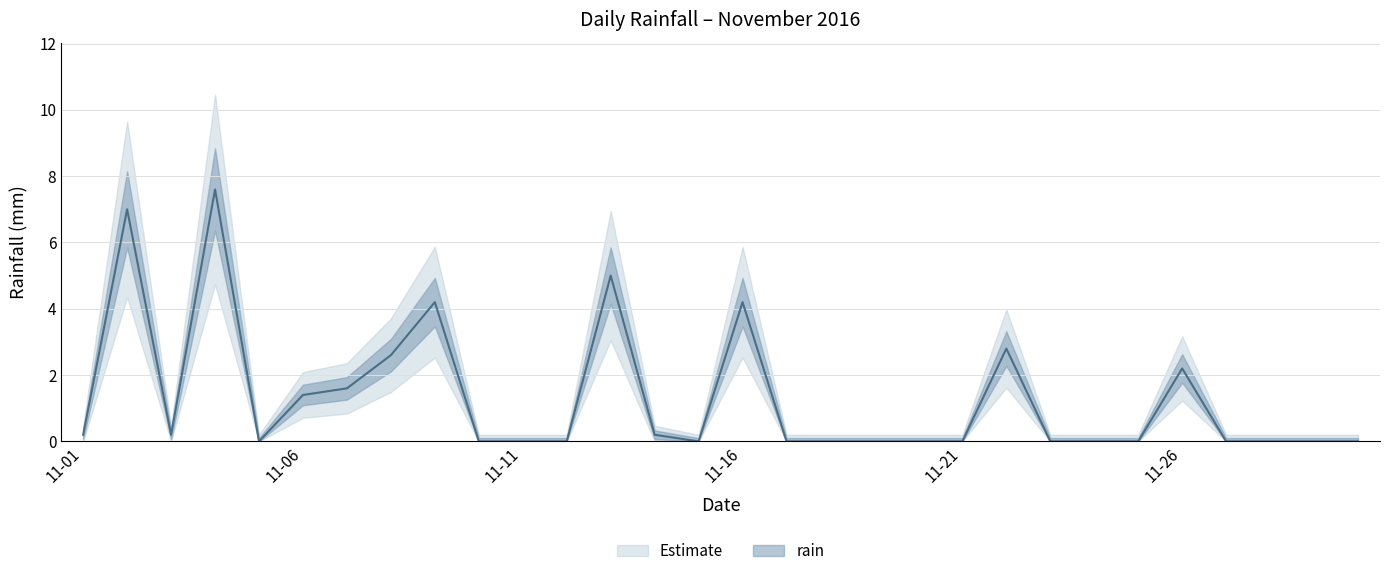

True or false: the data has more than 1 interior local peaks.

True